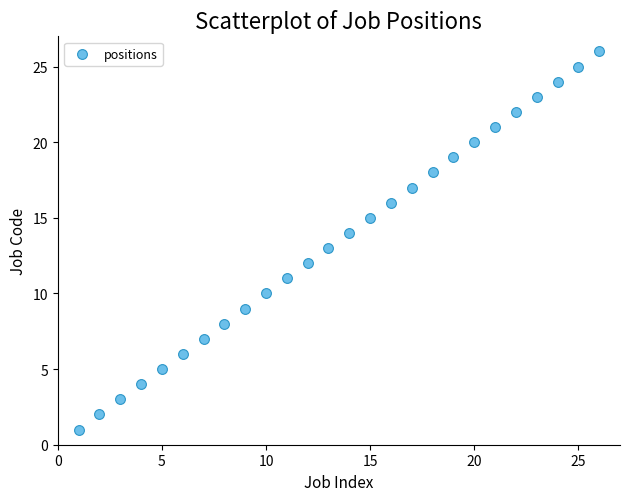

What is the range of X values (max minus min)?

25